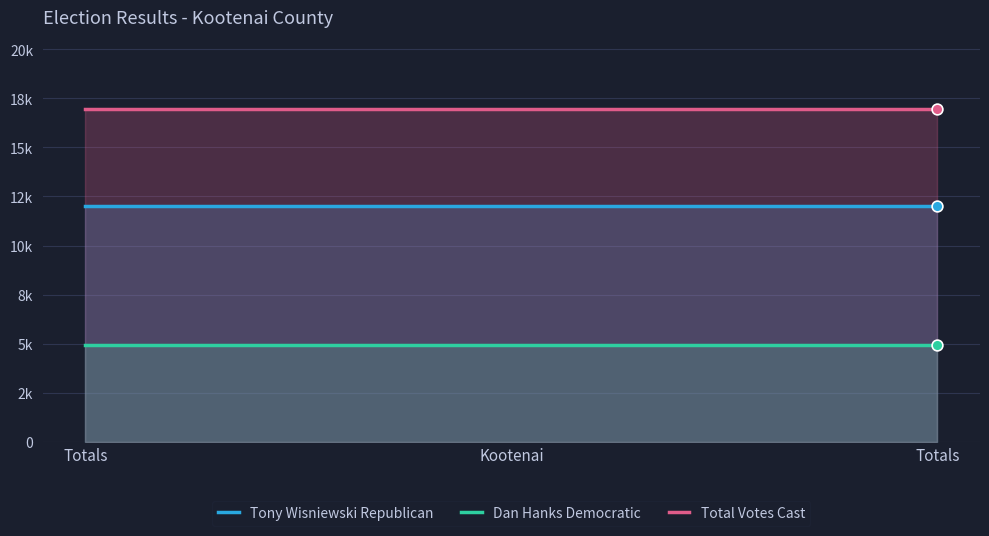

Which series has the largest Y range (max minus min)?

Tony Wisniewski Republican